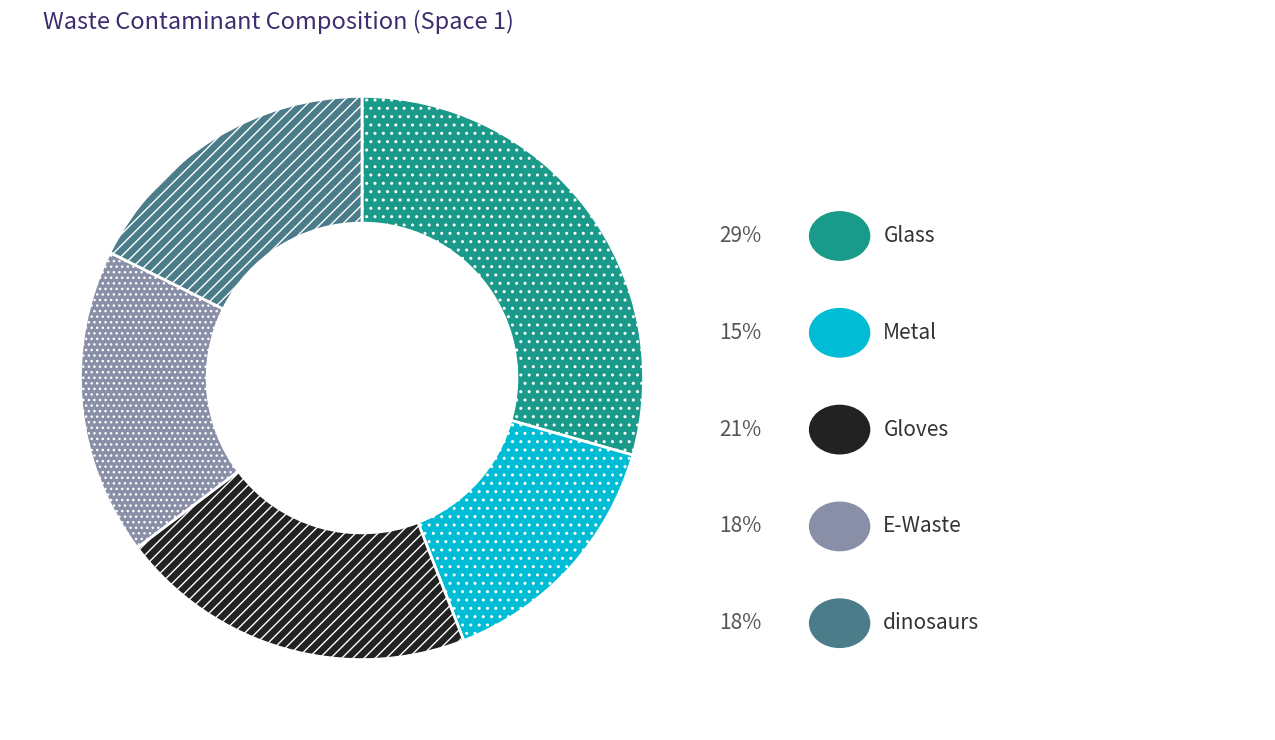

Is there a majority slice in this chart?

No